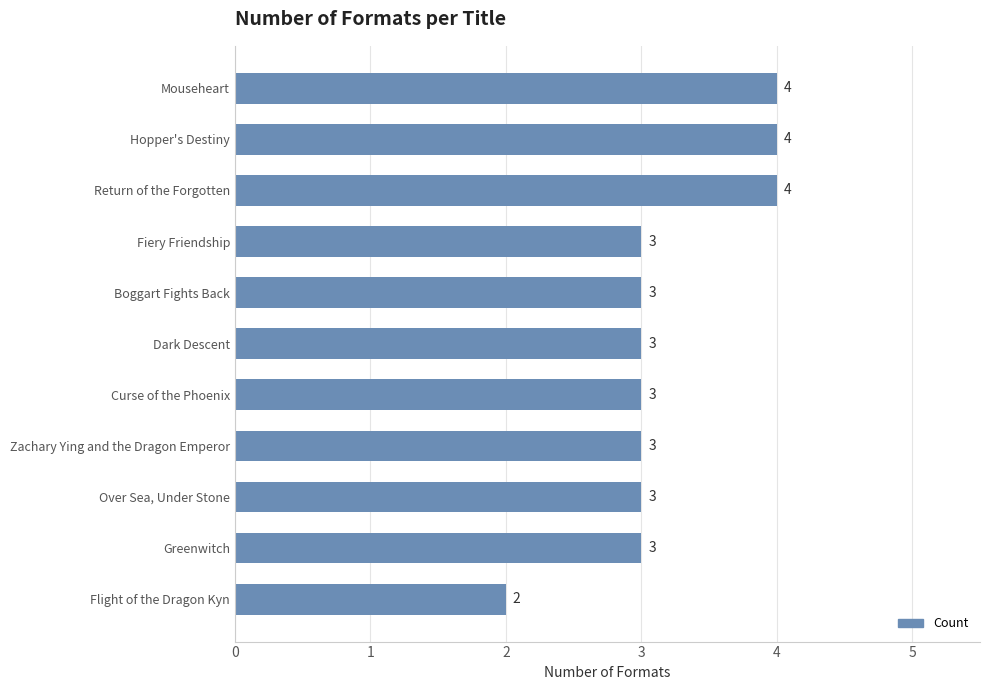

What value does the data have at Zachary Ying and the Dragon Emperor?

3